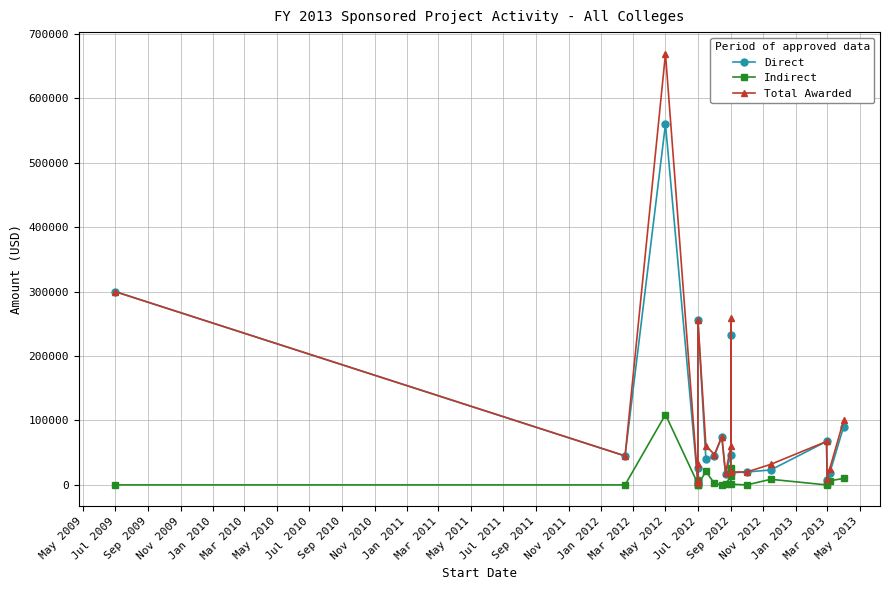

In Total Awarded, how many points are lower than both neighbors (excluding endpoints)?

6